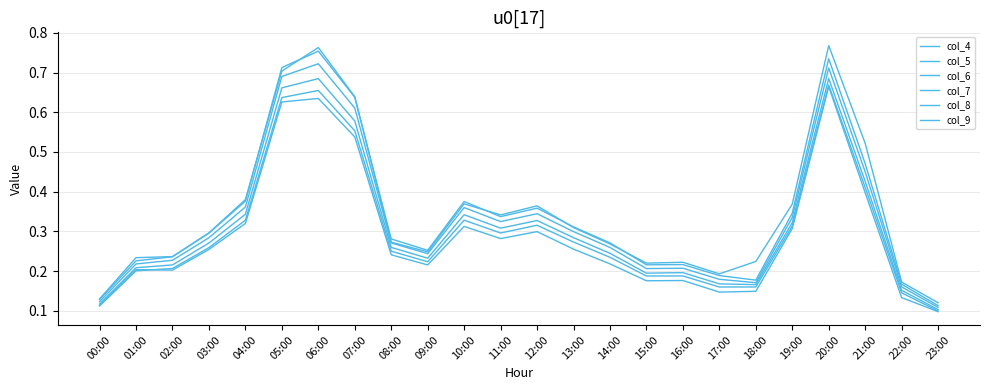

How many lines are shown in the chart?

6